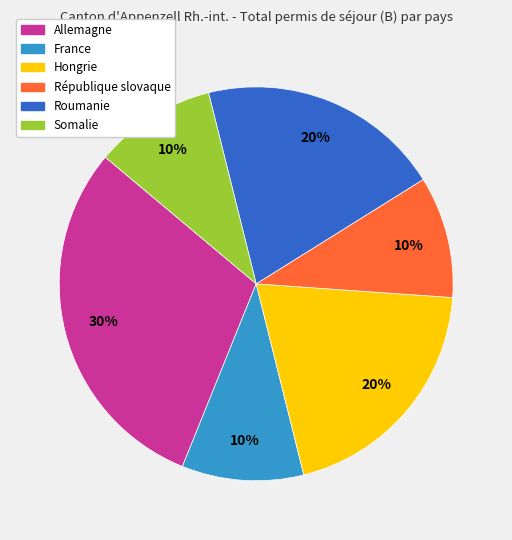

Approximately how many times larger is the value at Allemagne compared to Hongrie?

1.5